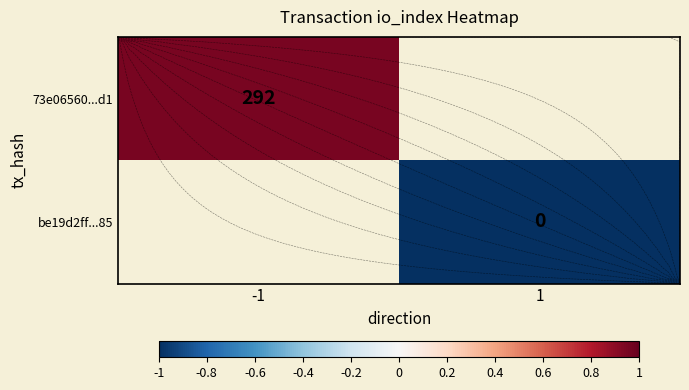

How many distinct data groups are displayed?

2